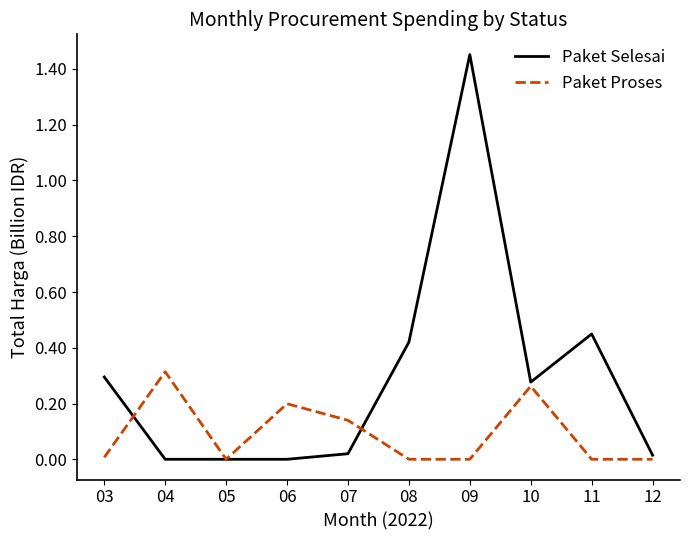

True or false: Paket Proses has a value of -0.2 at 11.

False